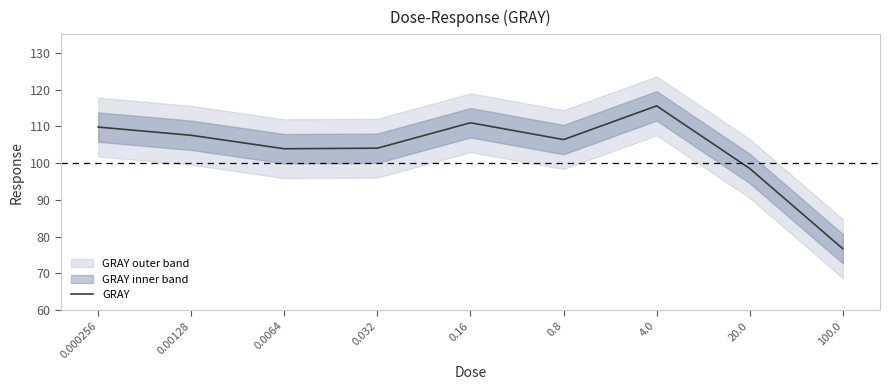

Reading left to right, what are all the values shown in this chart?

109.8	107.6	103.9	104.1	111.0	106.4	115.5	98.5	76.7